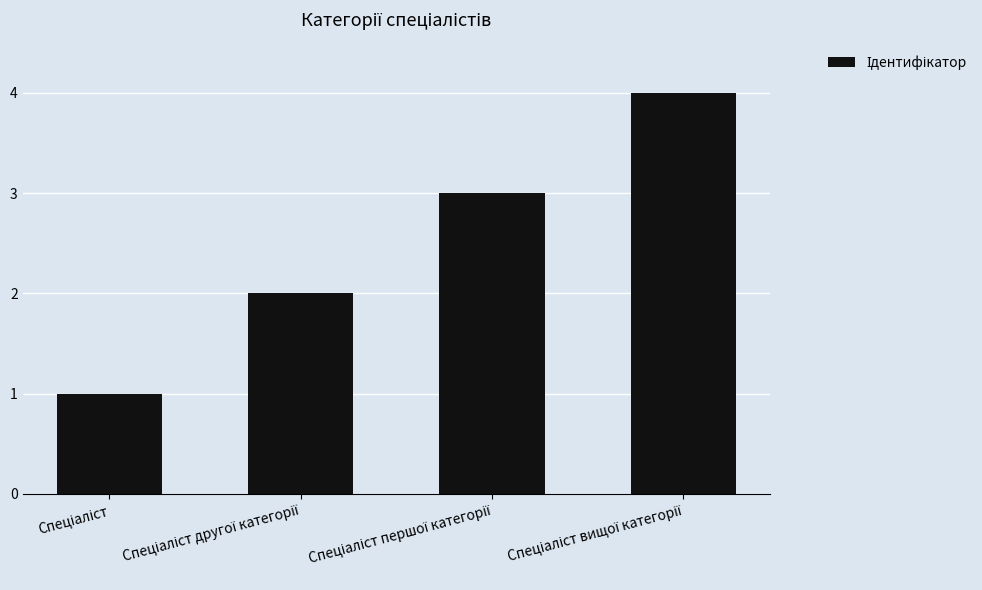

What is the sum of all values?

10